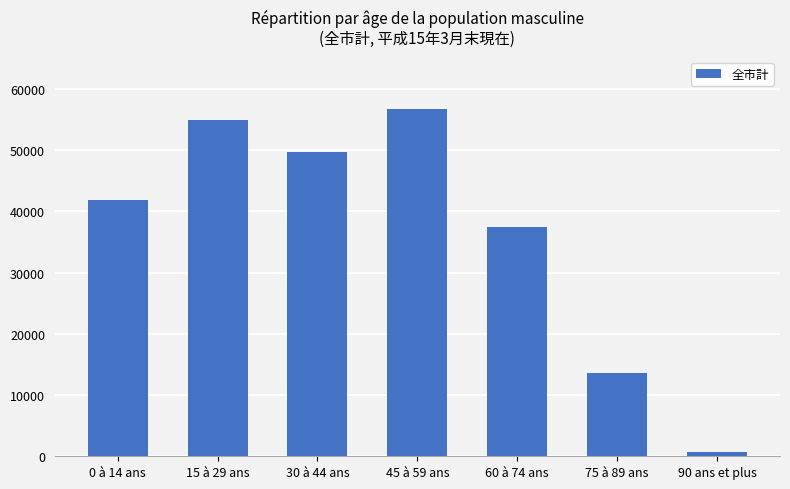

What is the ratio of the value at 15 à 29 ans to the value at 0 à 14 ans?

1.3